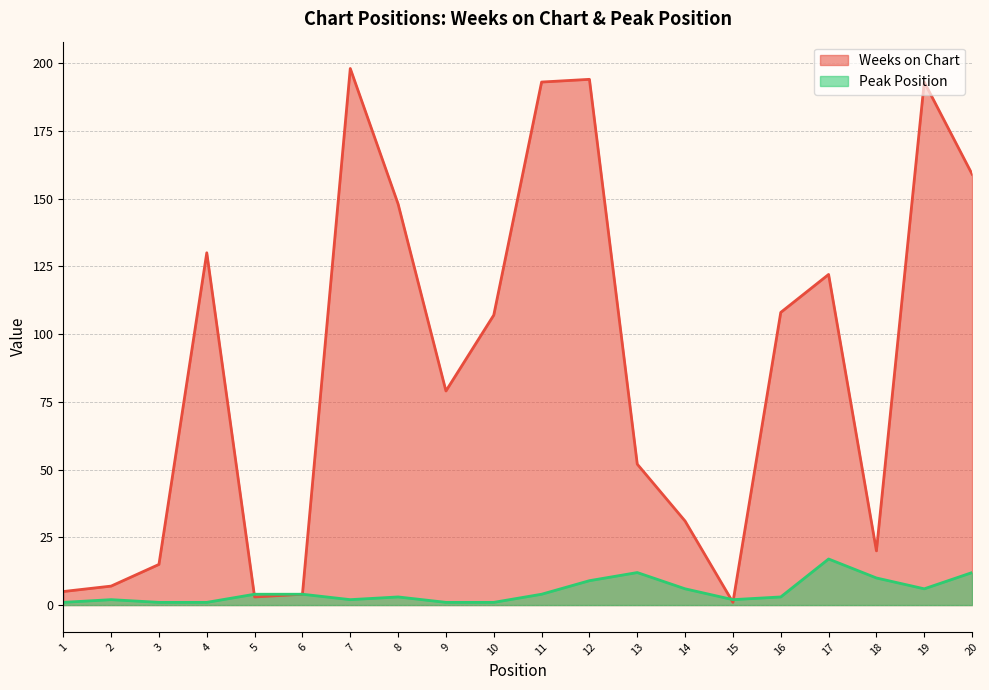

How many interior local peaks does the Weeks on Chart series have?

5